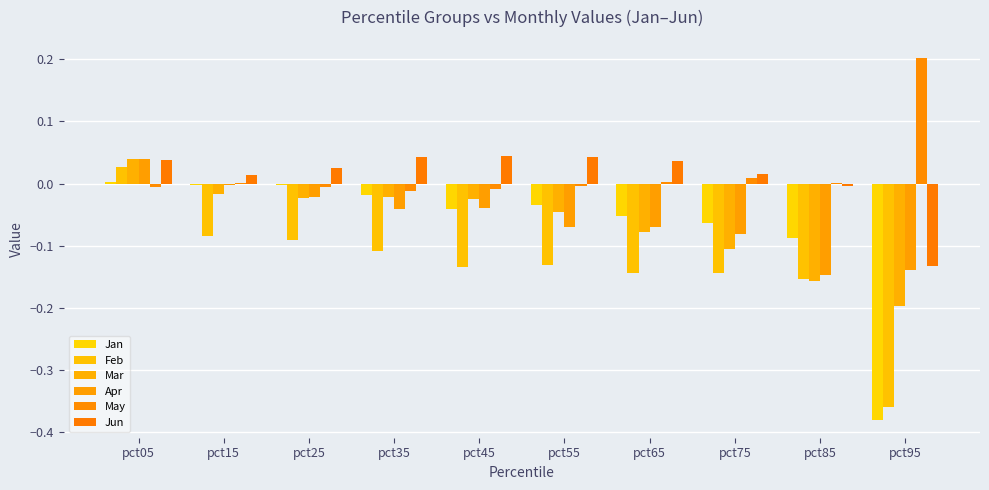

Reading right to left, extract all data points from this chart.

Jan: -0.4	-0.1	-0.1	-0.1	-0.0	-0.0	-0.0	-0.0	-0.0	0.0
Feb: -0.4	-0.2	-0.1	-0.1	-0.1	-0.1	-0.1	-0.1	-0.1	0.0
Mar: -0.2	-0.2	-0.1	-0.1	-0.0	-0.0	-0.0	-0.0	-0.0	0.0
Apr: -0.1	-0.1	-0.1	-0.1	-0.1	-0.0	-0.0	-0.0	-0.0	0.0
May: 0.2	0.0	0.0	0.0	-0.0	-0.0	-0.0	-0.0	0.0	-0.0
Jun: -0.1	-0.0	0.0	0.0	0.0	0.0	0.0	0.0	0.0	0.0